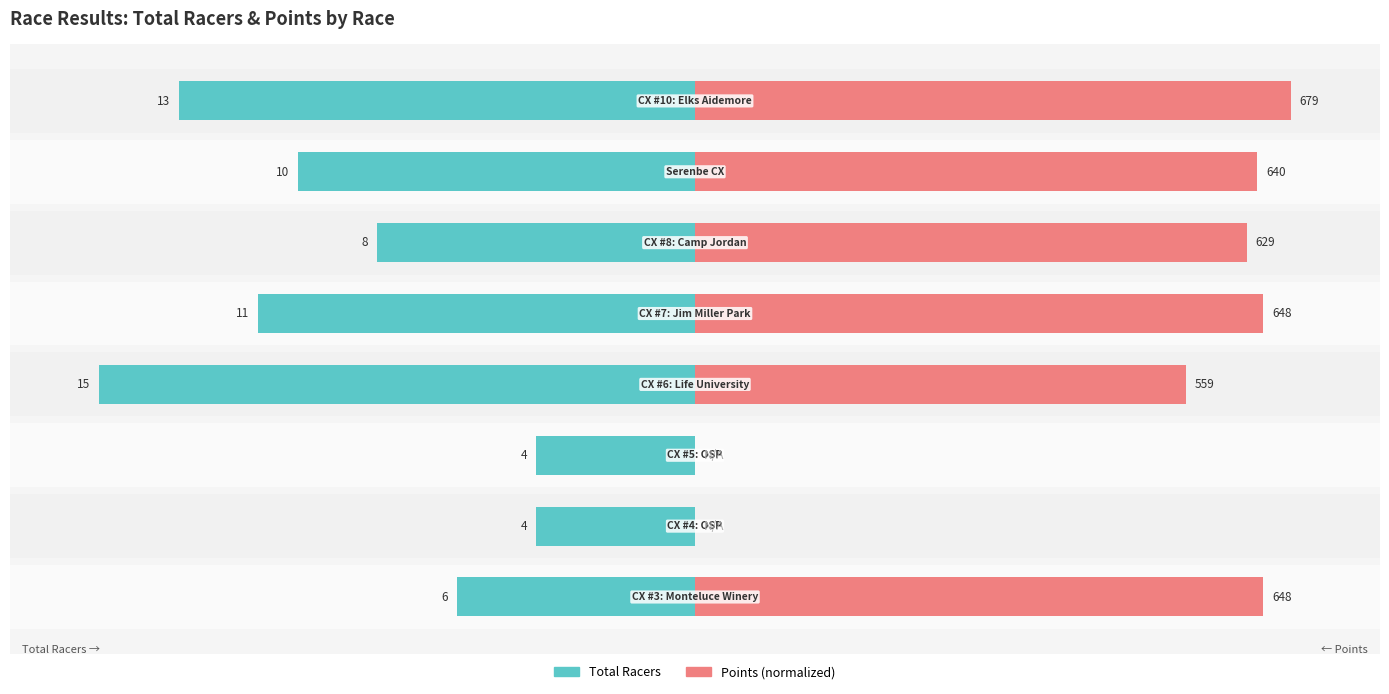

What are all the series names shown in the legend?

Total Racers, Points